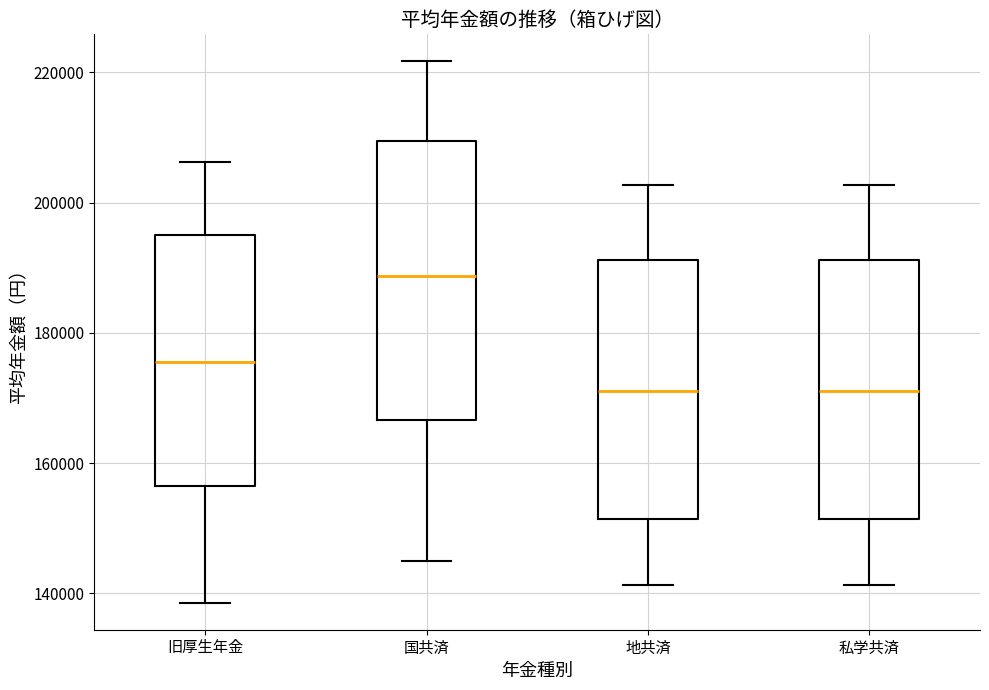

Which box is the tallest, from its lower edge to its upper edge?

国共済